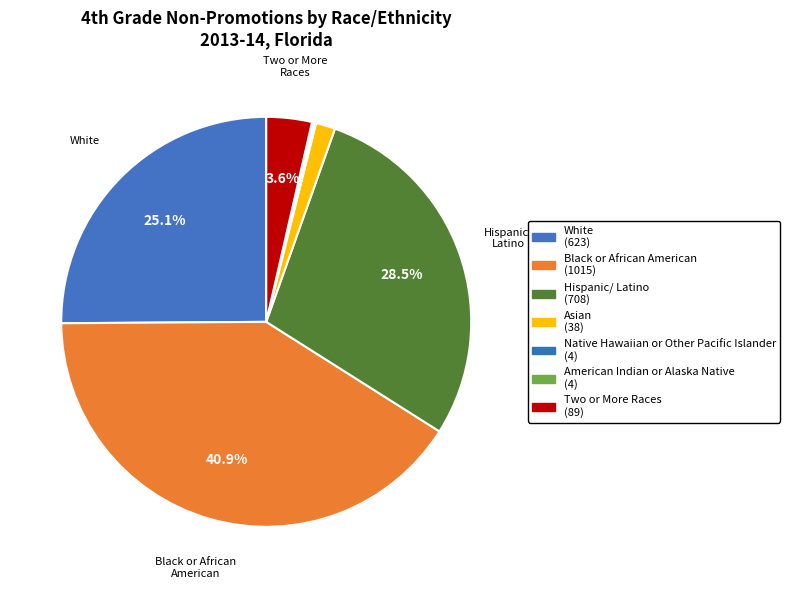

How many slices are in this pie chart?

7